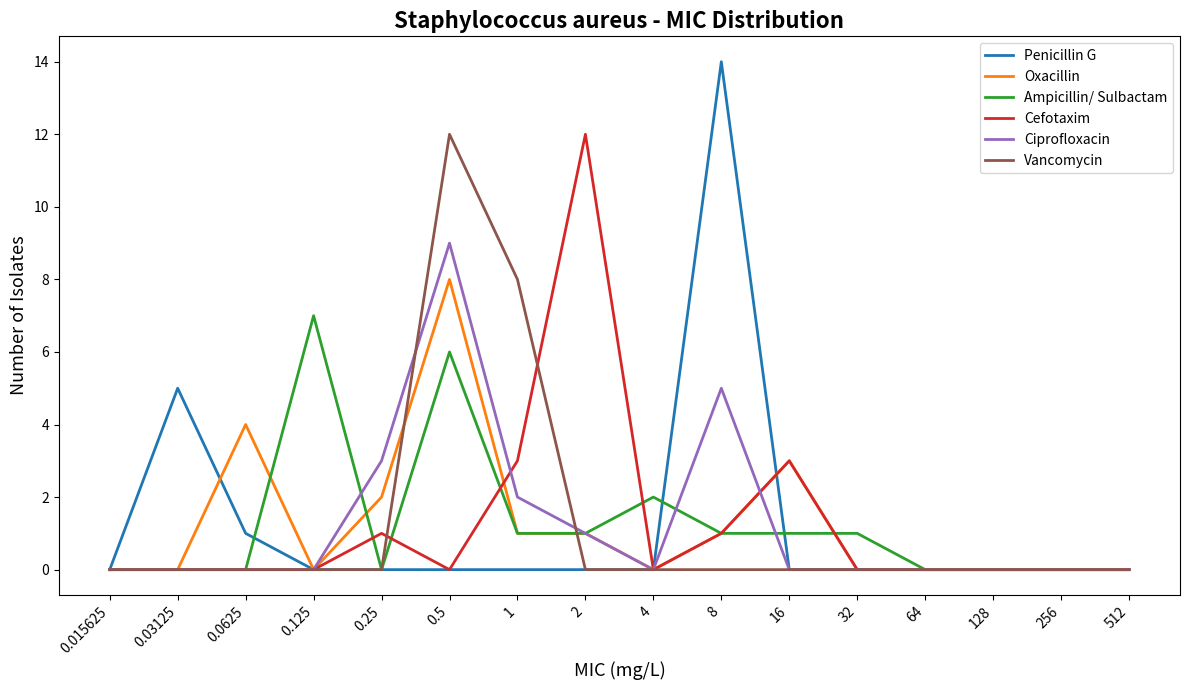

Reading left to right, what are all the values shown in this chart?

Penicillin G: 0.015625=0	0.03125=5	0.0625=1	0.125=0	0.25=0	0.5=0	1=0	2=0	4=0	8=14	16=0	32=0	64=0	128=0	256=0	512=0
Oxacillin: 0.015625=0	0.03125=0	0.0625=4	0.125=0	0.25=2	0.5=8	1=1	2=1	4=0	8=1	16=3	32=0	64=0	128=0	256=0	512=0
Ampicillin/ Sulbactam: 0.015625=0	0.03125=0	0.0625=0	0.125=7	0.25=0	0.5=6	1=1	2=1	4=2	8=1	16=1	32=1	64=0	128=0	256=0	512=0
Cefotaxim: 0.015625=0	0.03125=0	0.0625=0	0.125=0	0.25=1	0.5=0	1=3	2=12	4=0	8=1	16=3	32=0	64=0	128=0	256=0	512=0
Ciprofloxacin: 0.015625=0	0.03125=0	0.0625=0	0.125=0	0.25=3	0.5=9	1=2	2=1	4=0	8=5	16=0	32=0	64=0	128=0	256=0	512=0
Vancomycin: 0.015625=0	0.03125=0	0.0625=0	0.125=0	0.25=0	0.5=12	1=8	2=0	4=0	8=0	16=0	32=0	64=0	128=0	256=0	512=0